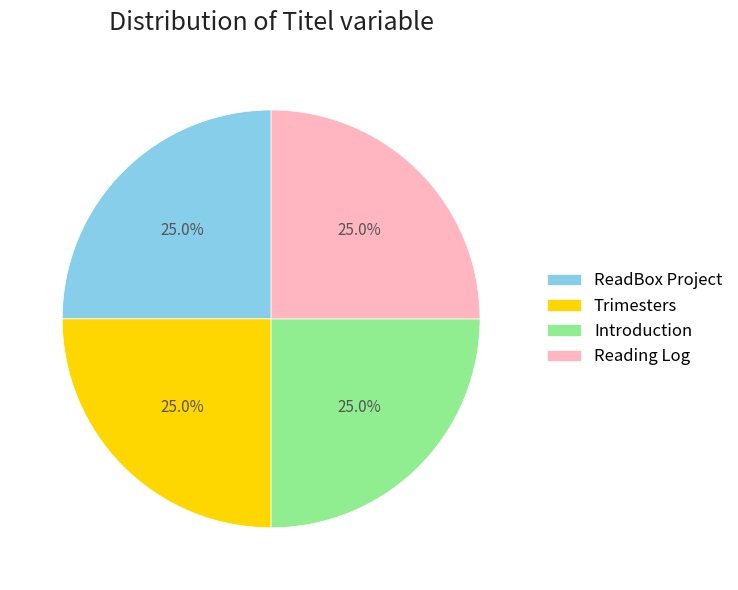

Is it true that Trimesters is 25% of the pie?

True